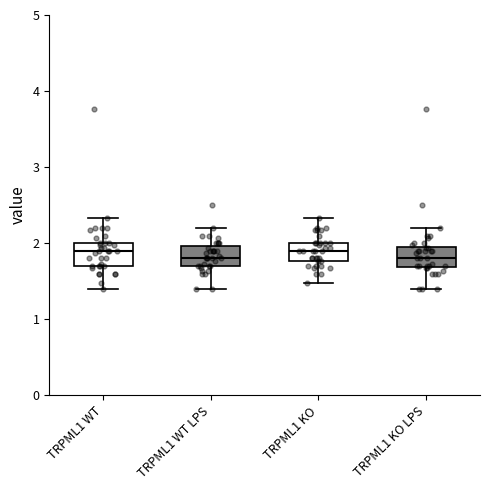

Reading left to right, transcribe this box plot: for each box, give where its median line is, the range the box spans, and where its two whiskers end, as read against the y-axis. The values are not printed on the chart, so give them approximately, as read against the axis.

TRPML1 WT: median 1.9, box 1.7 to 2.0, whiskers 1.4 to 2.3
TRPML1 WT LPS: median 1.8, box 1.7 to 2.0, whiskers 1.4 to 2.2
TRPML1 KO: median 1.9, box 1.8 to 2.0, whiskers 1.5 to 2.3
TRPML1 KO LPS: median 1.8, box 1.7 to 2.0, whiskers 1.4 to 2.2